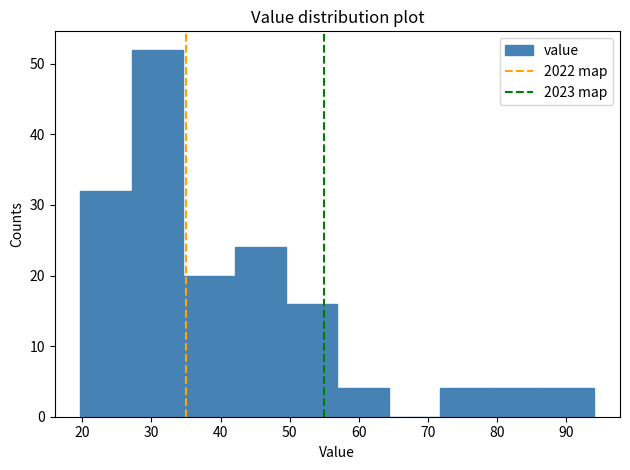

How tall is the bar that spans 35 to 42 on the x-axis? Neither the bar edges nor the heights are printed on the chart, so give them approximately, as read against the axes.

20